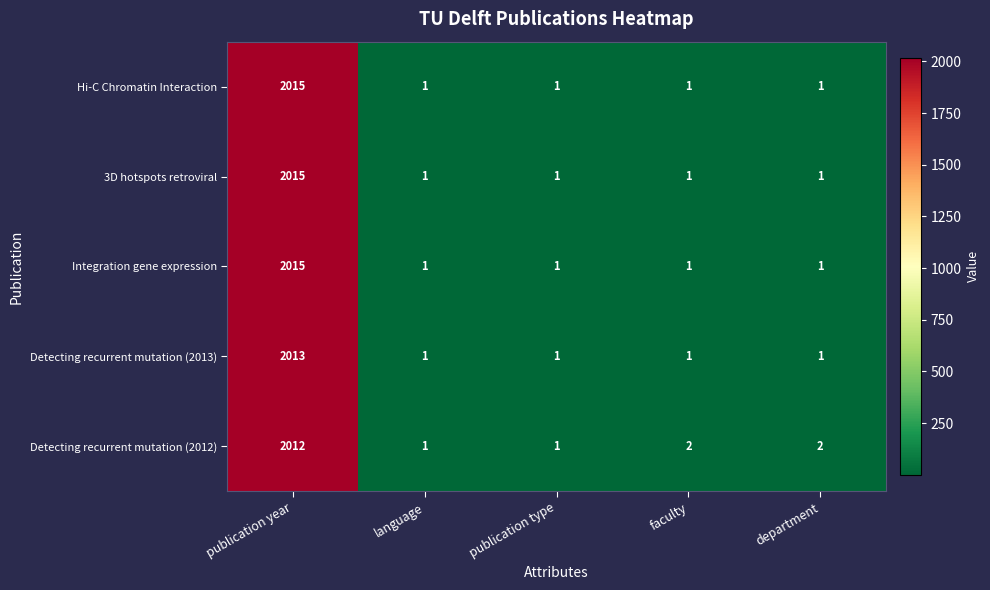

What is the total value across all series at department?

6